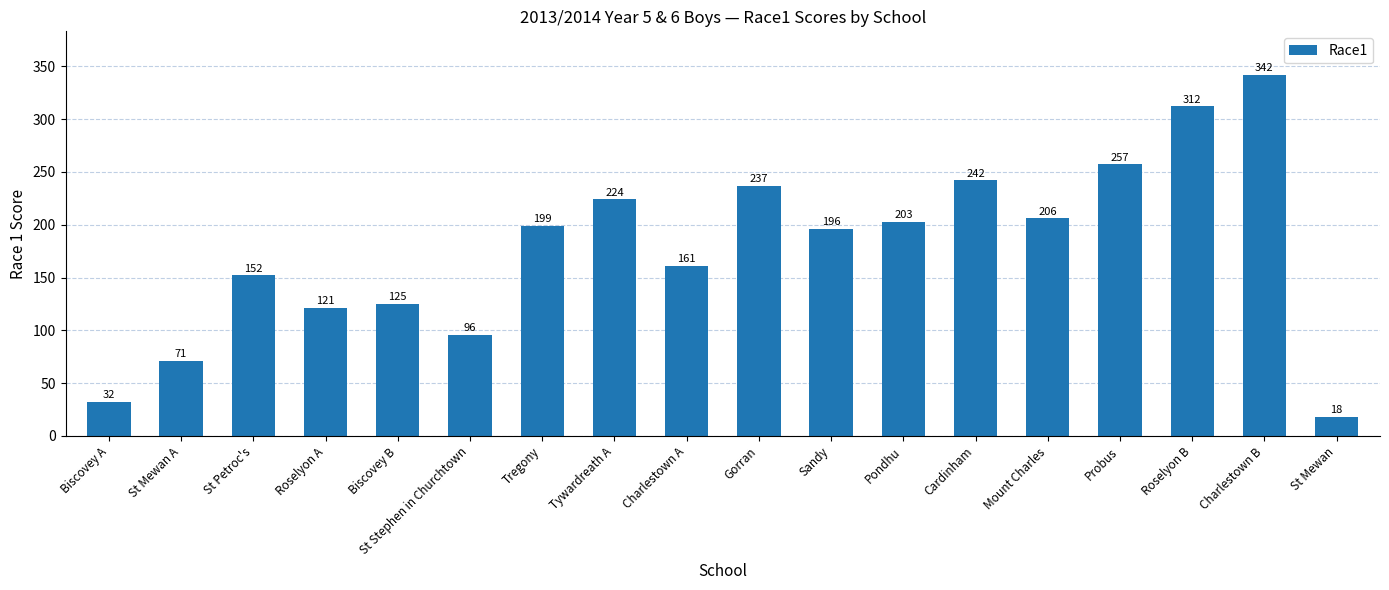

What is the approximate value at Charlestown A, to the nearest 10?

160